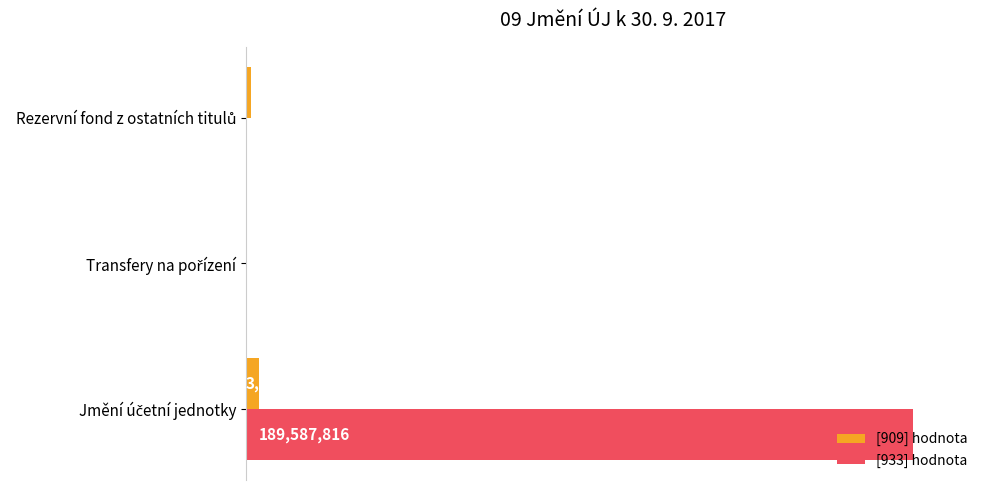

What is the maximum value shown in the chart?

100.0